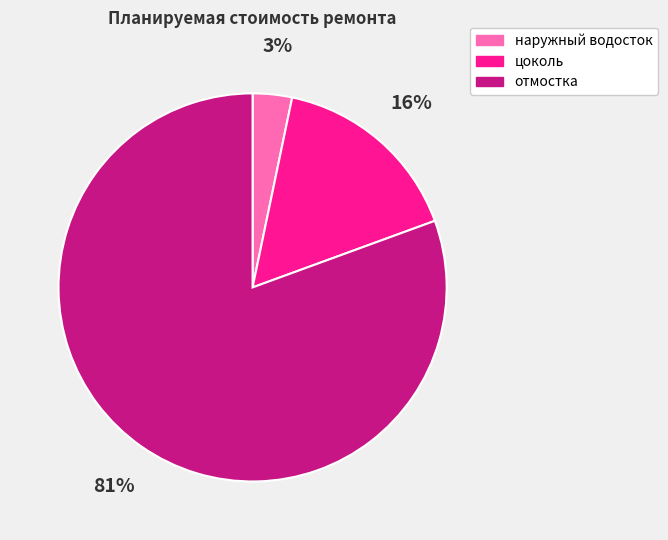

To the nearest percent, what is the average slice percentage?

33%